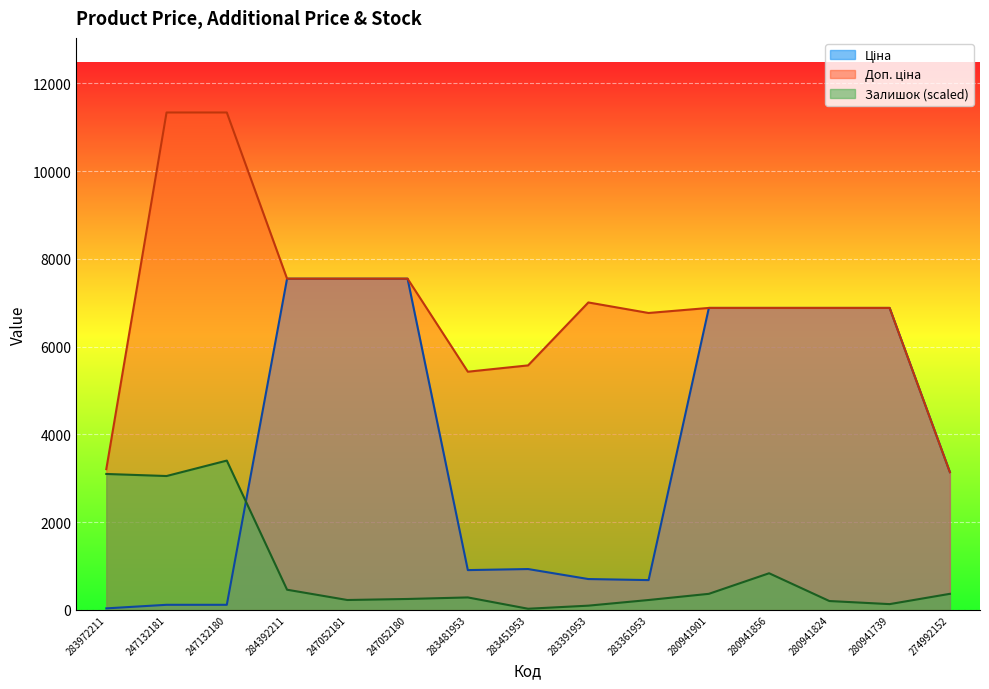

Rank the categories by Доп. ціна value from lowest to highest.

274992152, 283972211, 283481953, 283451953, 283361953, 280941901, 280941856, 280941824, 280941739, 283391953, 284392211, 247052181, 247052180, 247132181, 247132180